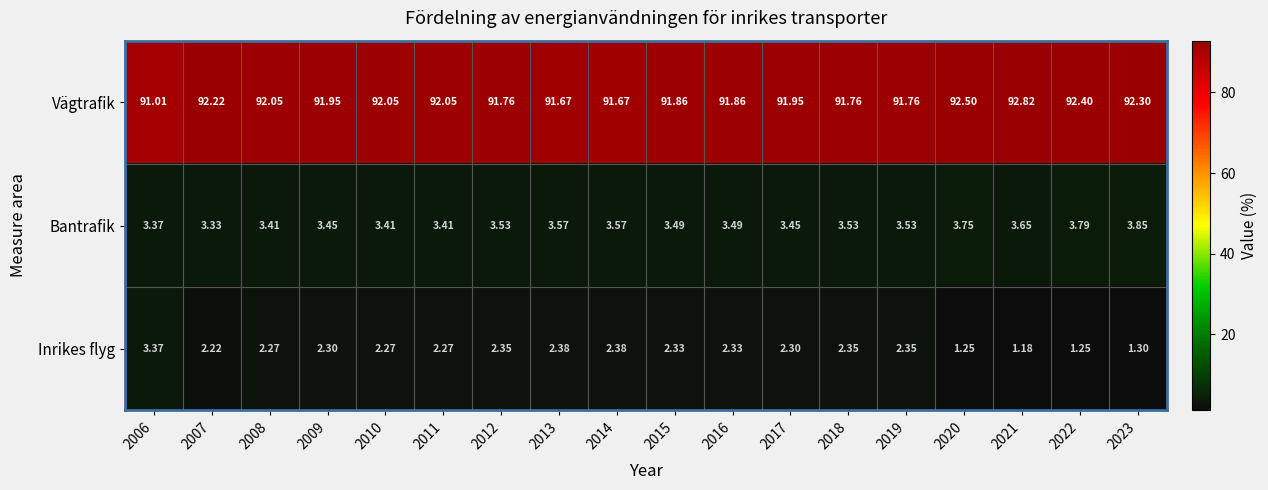

Which series has the largest total across all categories?

Vägtrafik